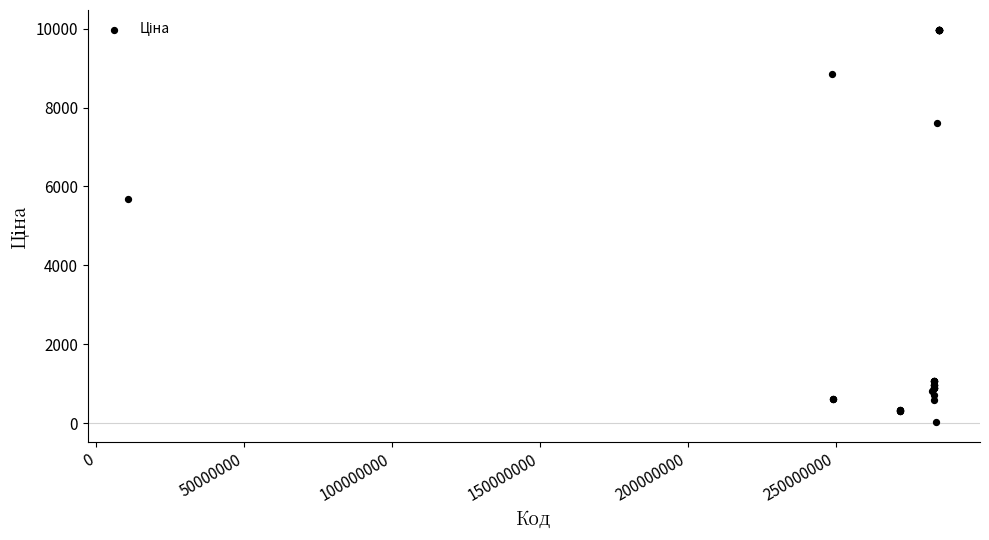

What Y value in the scatter plot is closest to 5003?

5673.8